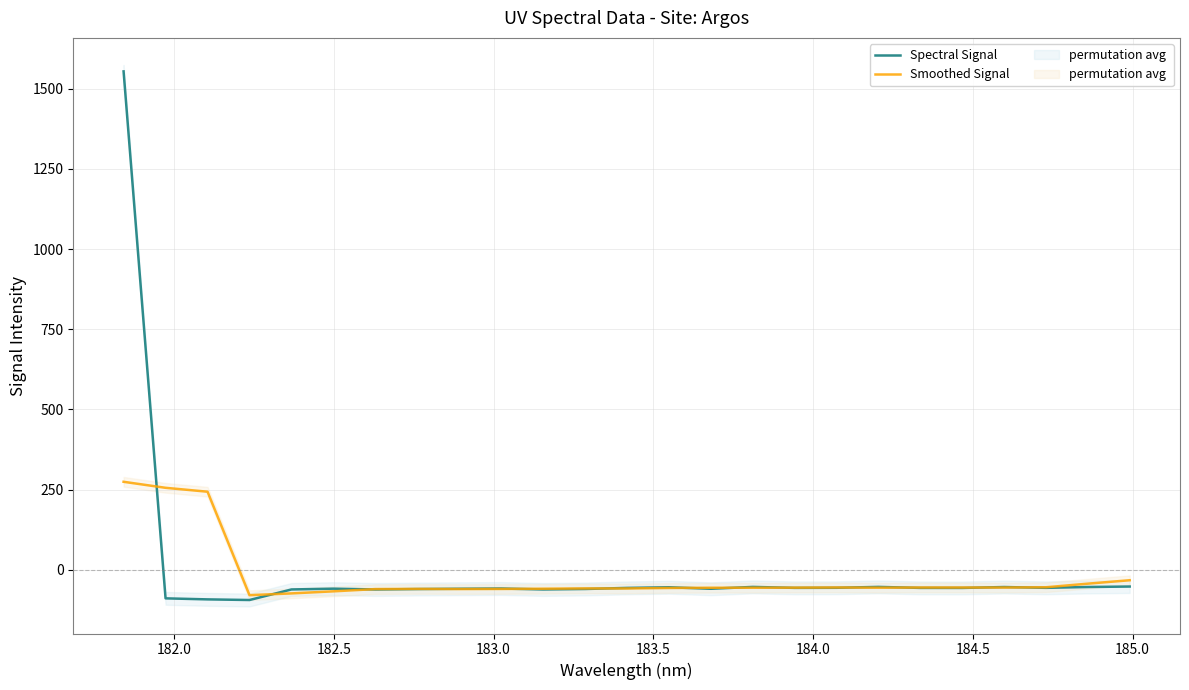

What is the highest value of the Smoothed Signal series?

274.7